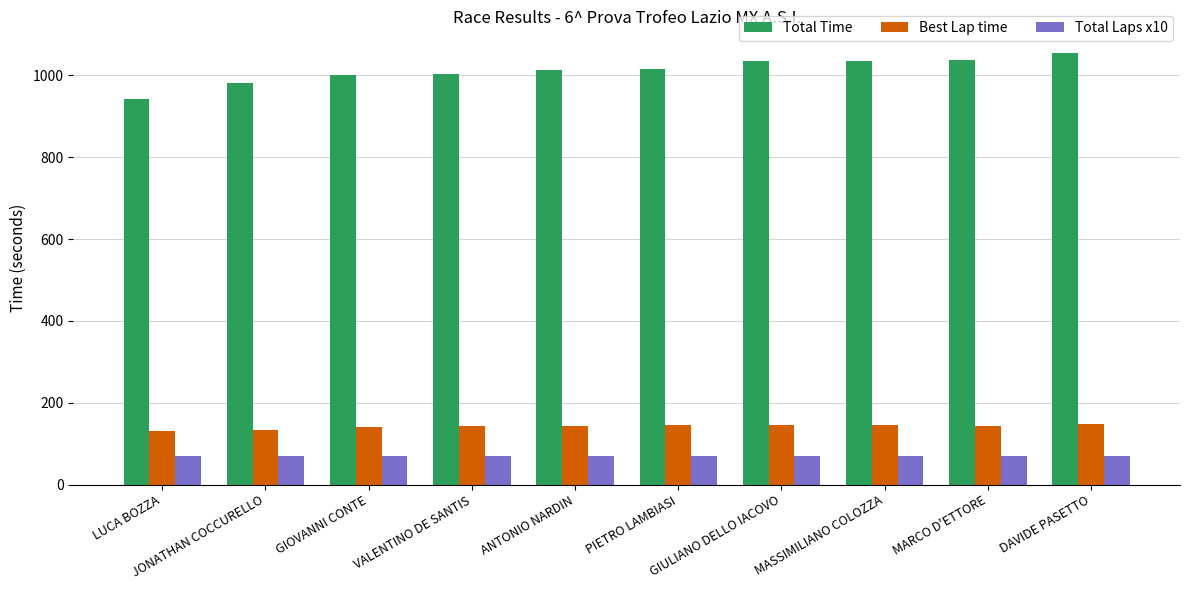

What is the difference between the Best Lap time values at ANTONIO NARDIN and MASSIMILIANO COLOZZA?

2.0